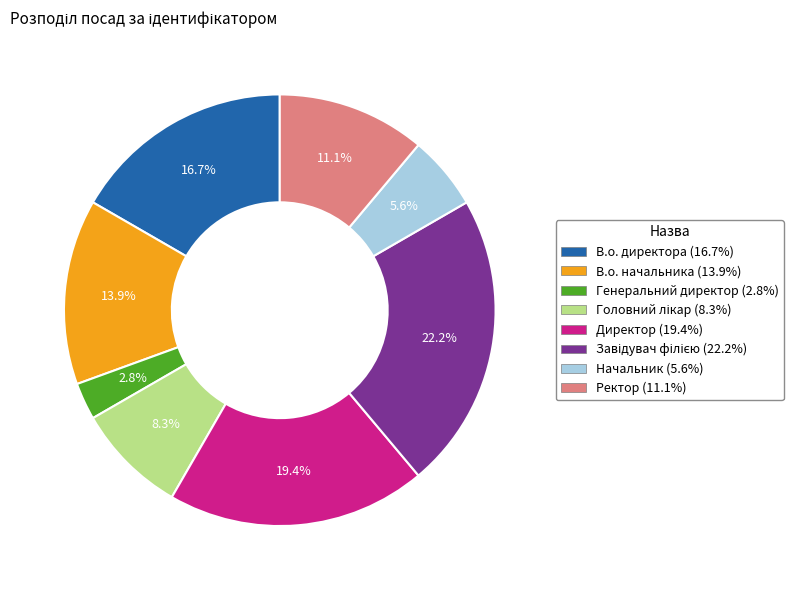

The В.о. директора slice represents 23% of the pie. True or false?

False